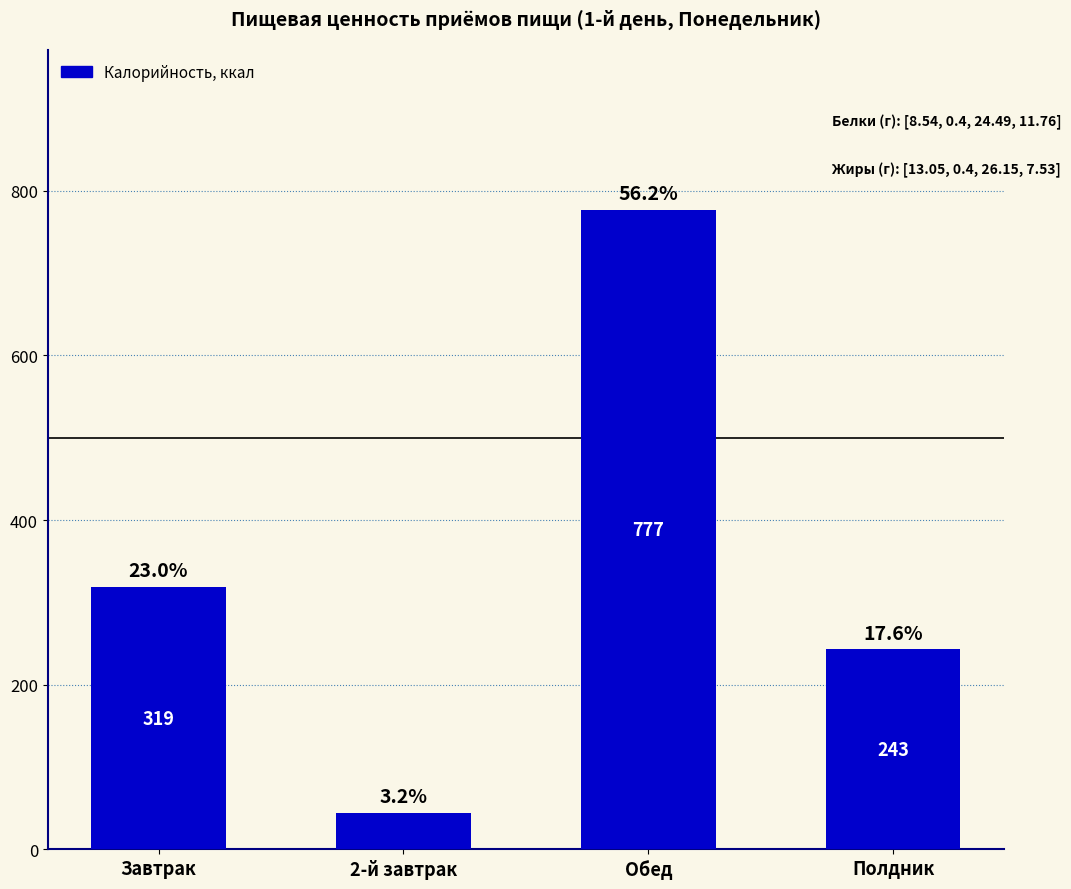

How many bars are there in total?

4